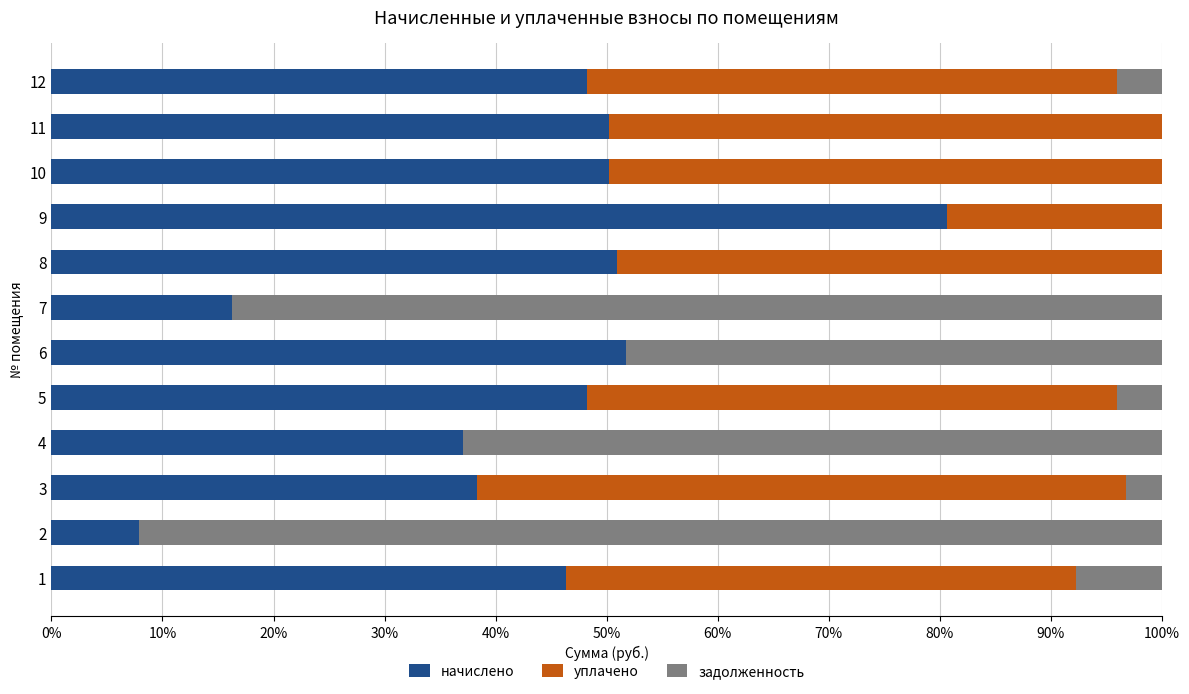

Which category has the highest value in the начислено series?

9